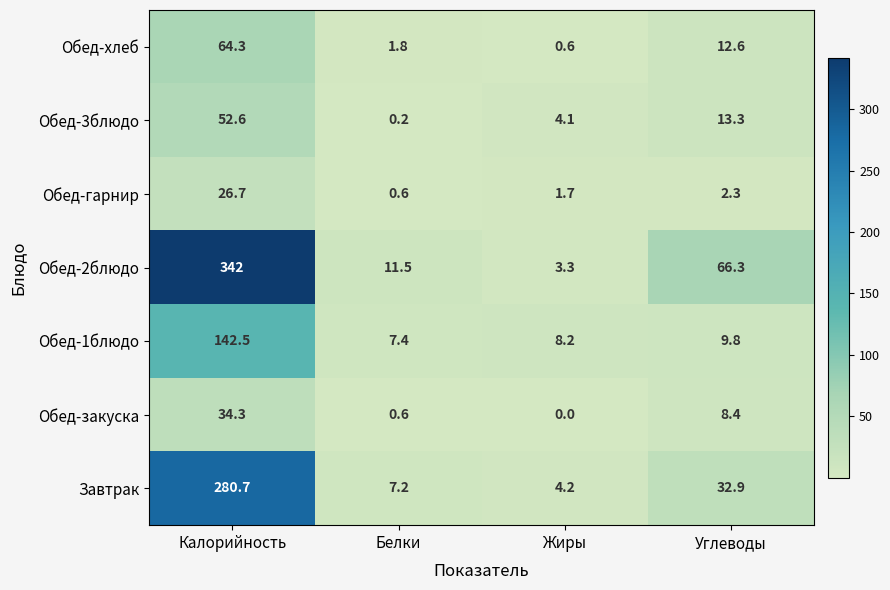

What is the sum of the Обед-закуска values at Углеводы and Калорийность?

42.7